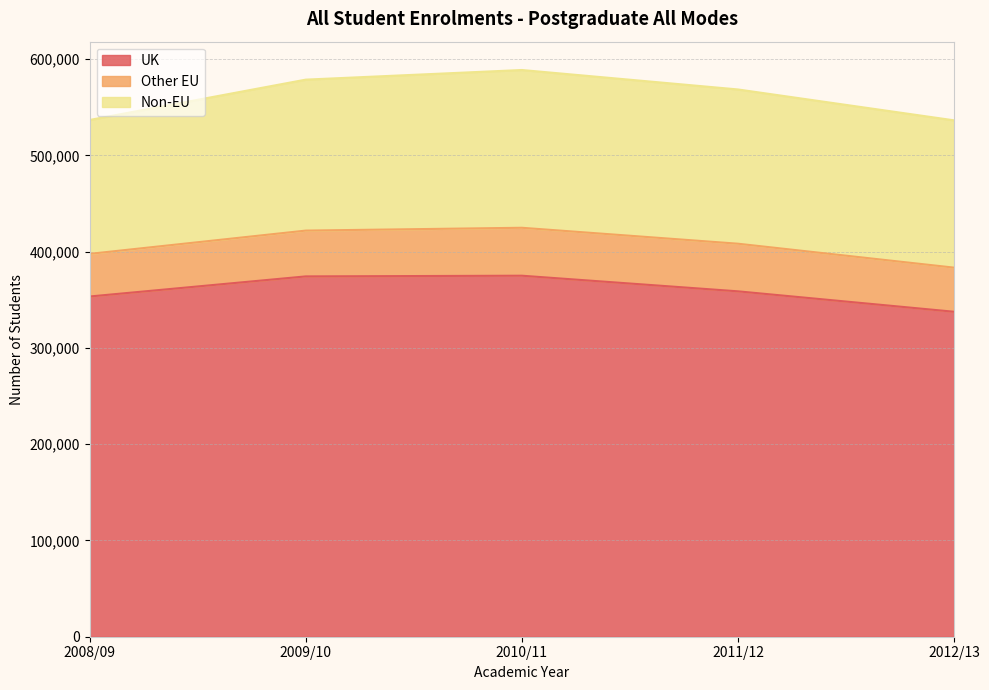

How many lines are shown in the chart?

3